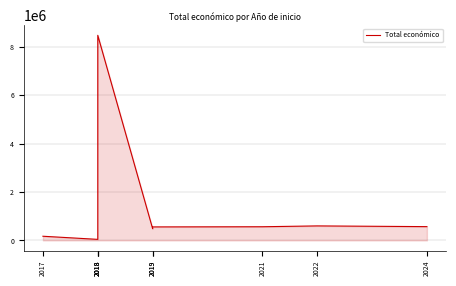

The chart shows a value of 43801 at 2017. True or false?

False